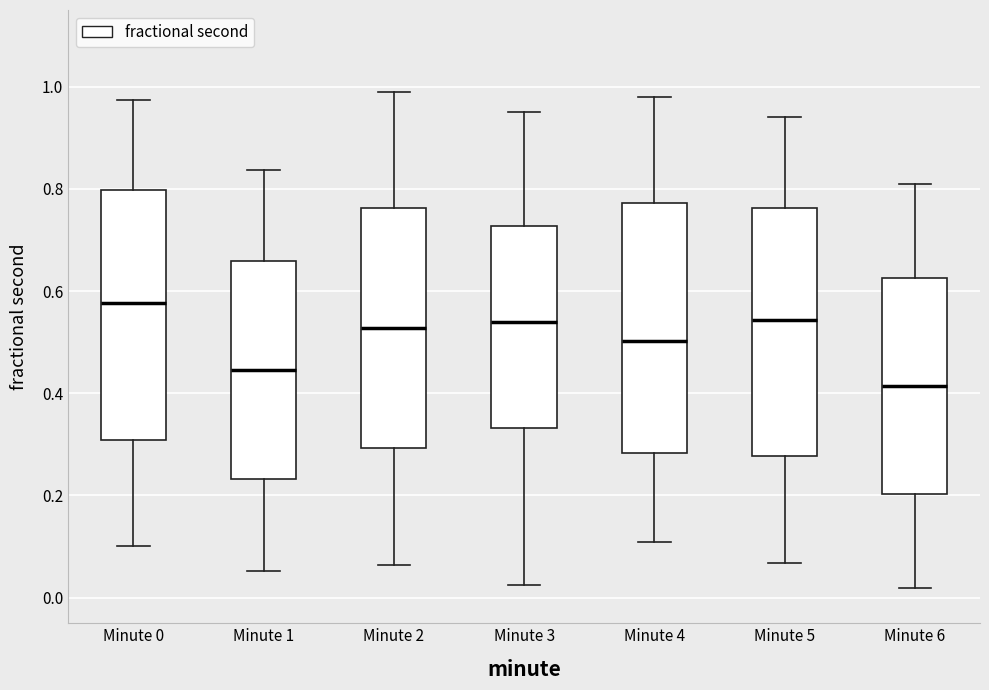

Where is the upper edge of the box for Minute 3 on the y-axis? The values are not printed on the chart, so give them approximately, as read against the axis.

0.72